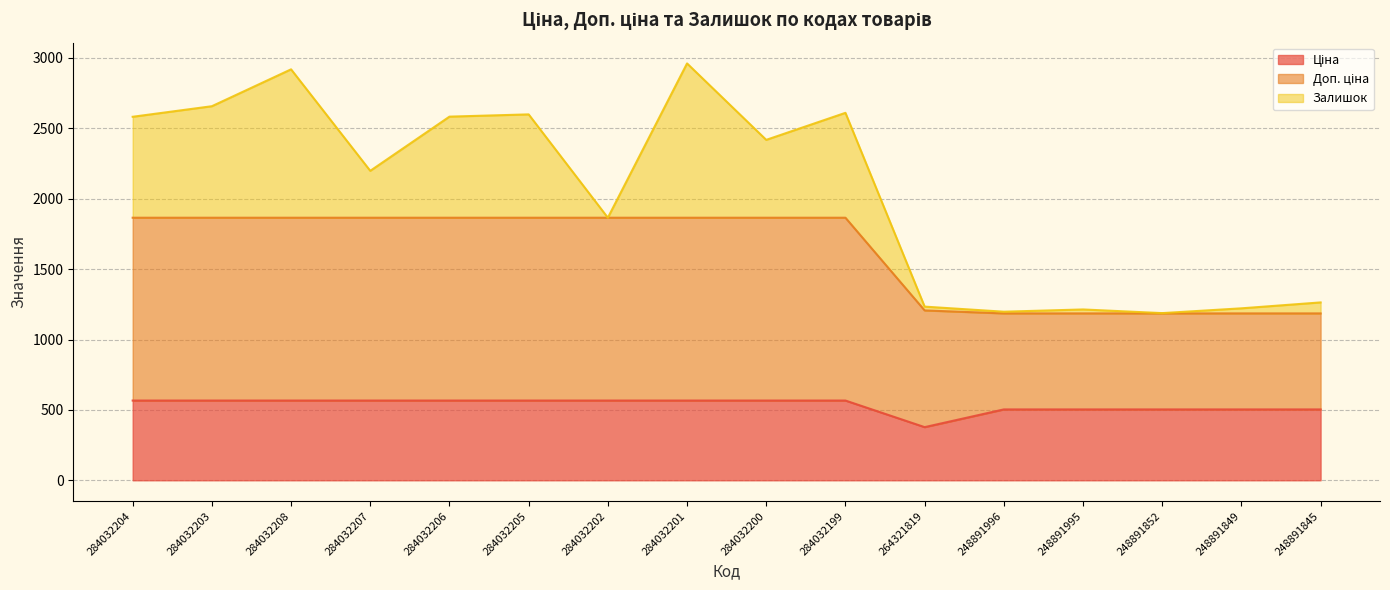

True or false: Ціна and Доп. ціна cross at least once.

False